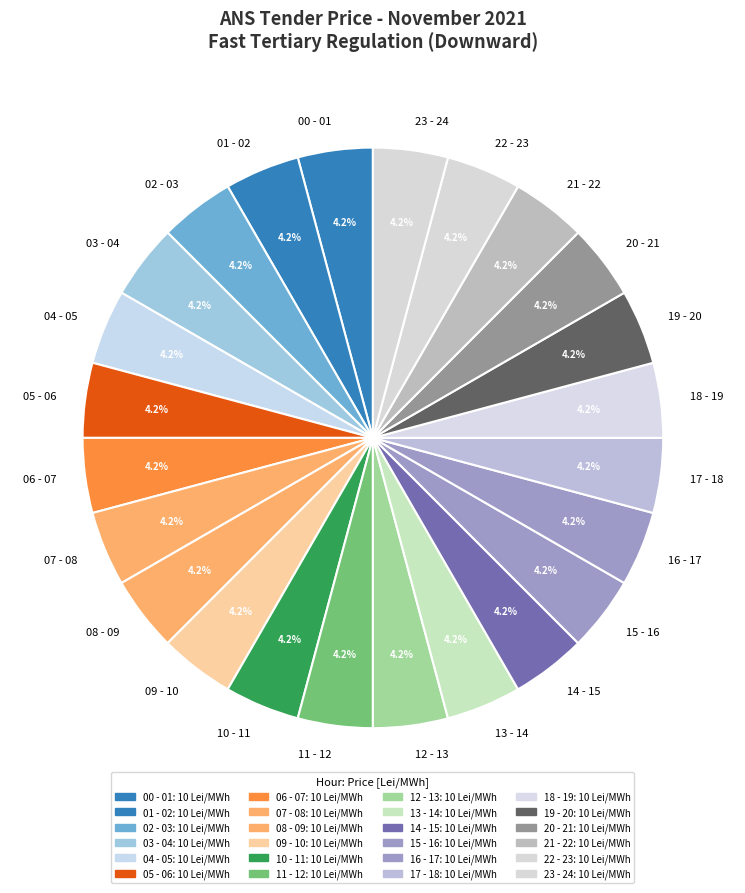

Is there a majority slice in this chart?

No